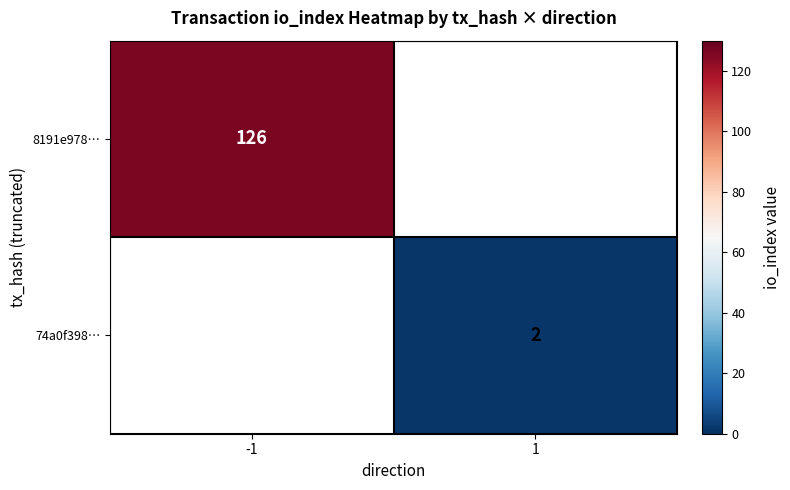

Is it true that 74a0f398… equals 2 at 1?

True